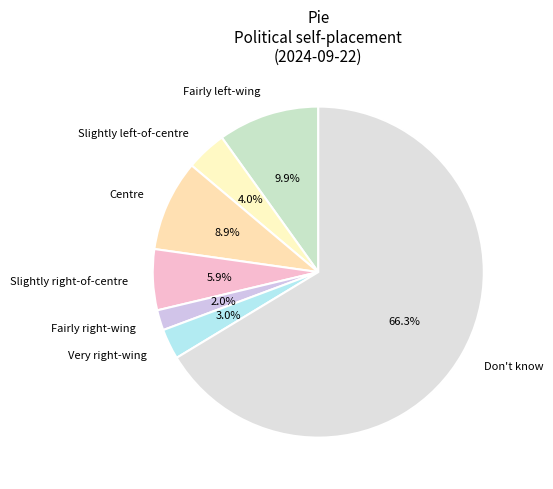

Rank the categories by value from lowest to highest.

Fairly right-wing, Very right-wing, Slightly left-of-centre, Slightly right-of-centre, Centre, Fairly left-wing, Don't know